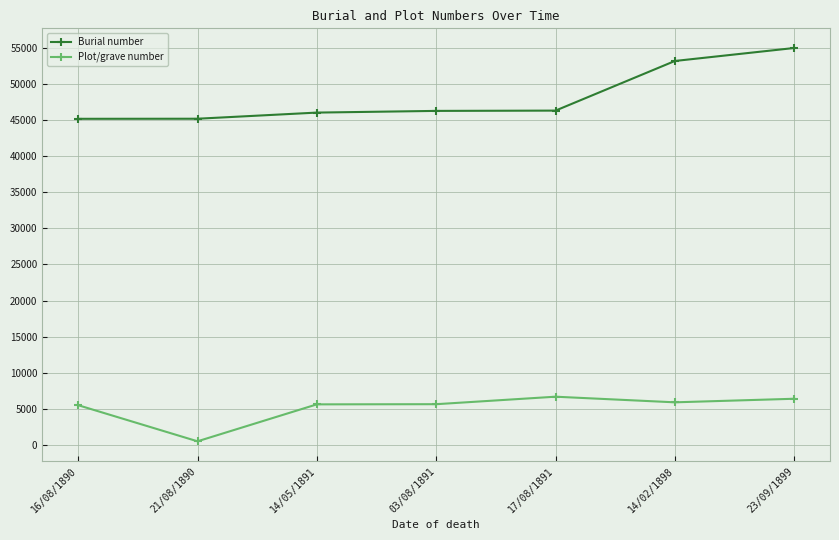

What are all the series names shown in the legend?

Burial number, Plot/grave number